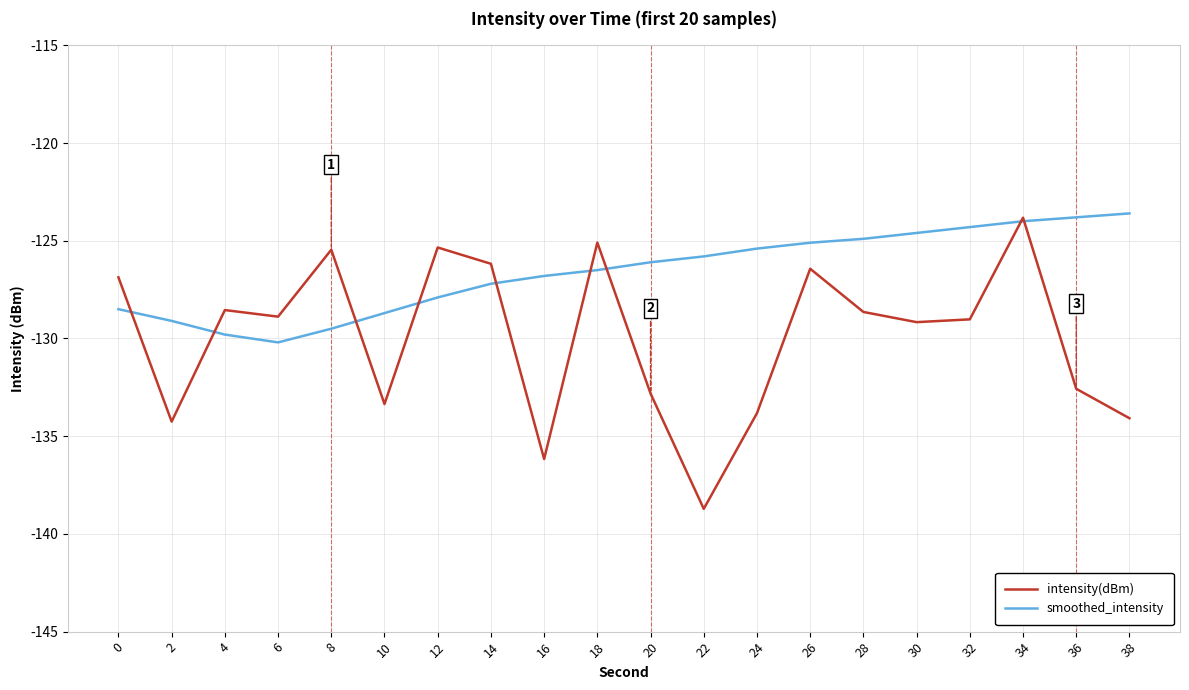

What is the sum of all smoothed_intensity values?

-2531.8